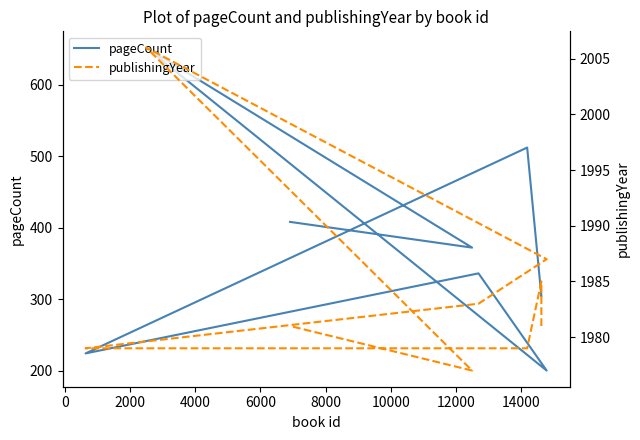

True or false: publishingYear has a value of 1055 at 12000.

False